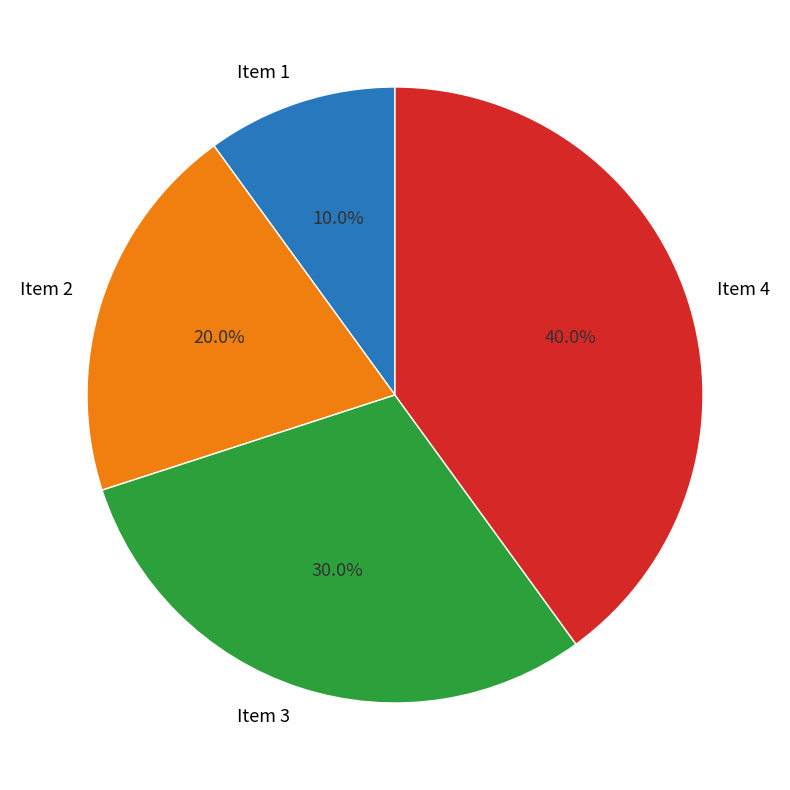

How many slices are in this pie chart?

4